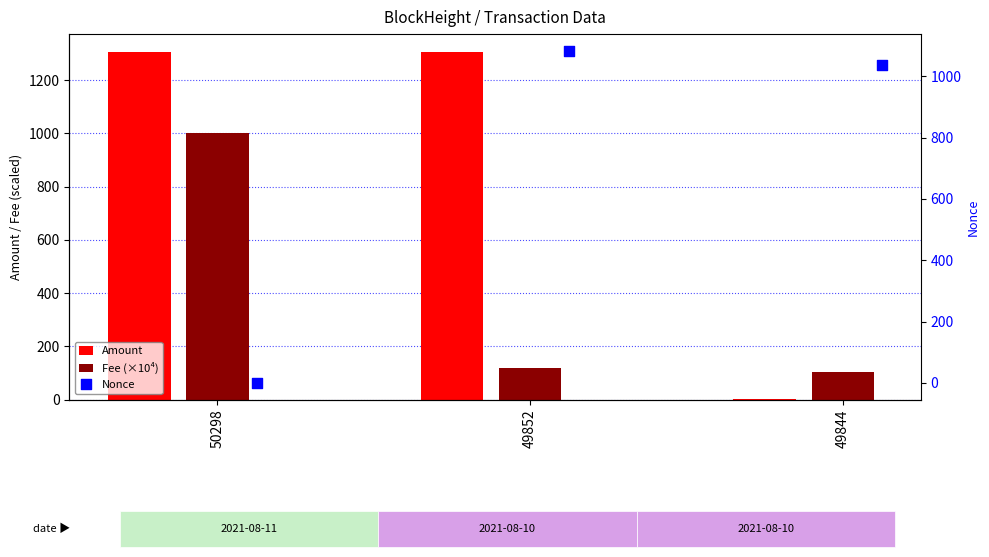

Which series has the largest total across all categories?

Amount